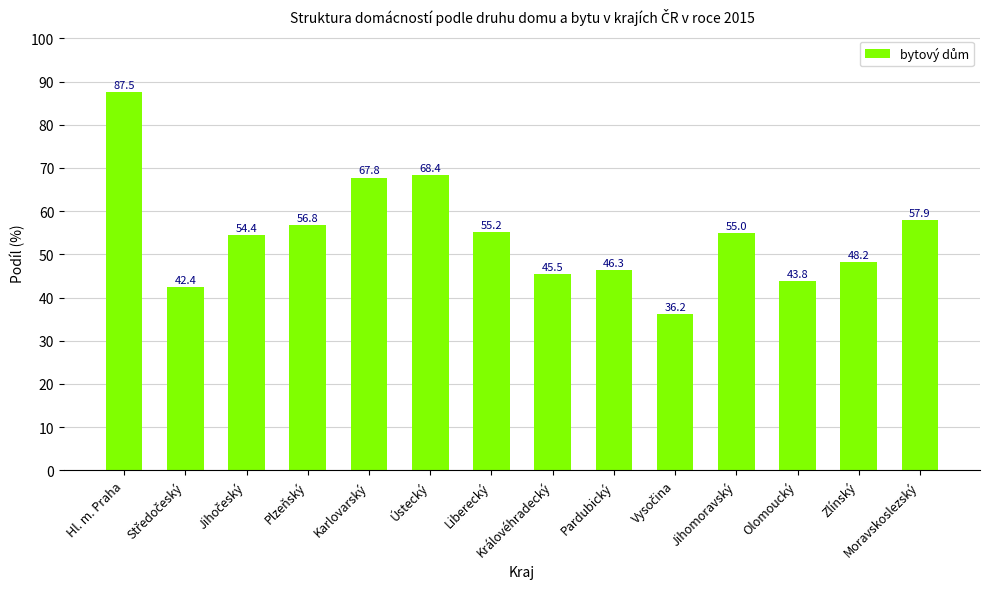

What position from the right is Plzeňský?

11